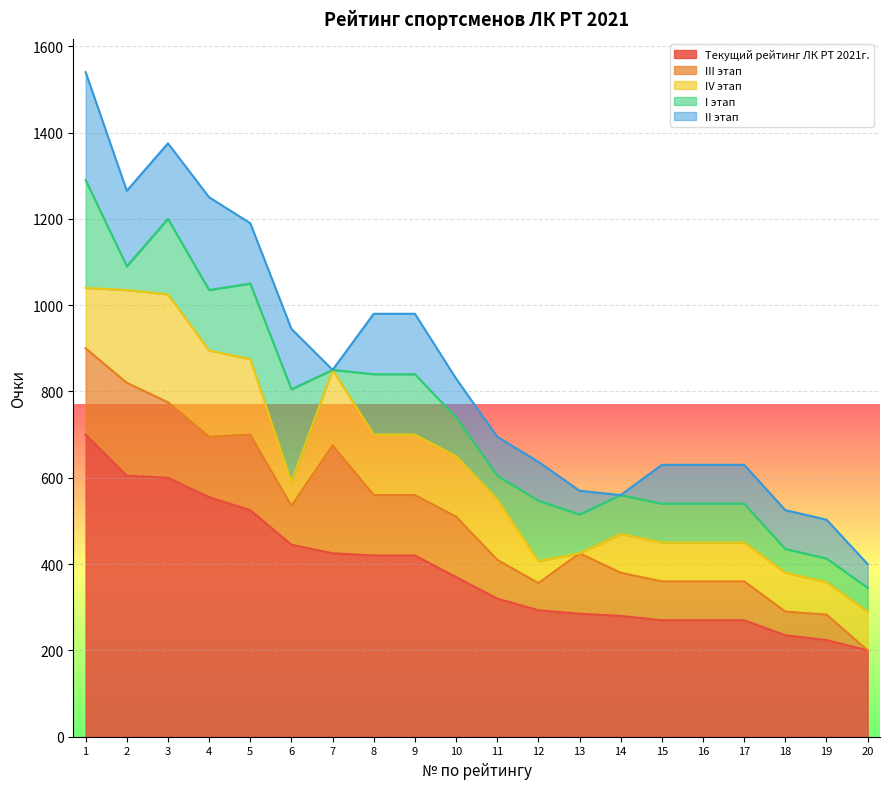

How many data points in IV этап are less than 140?

10